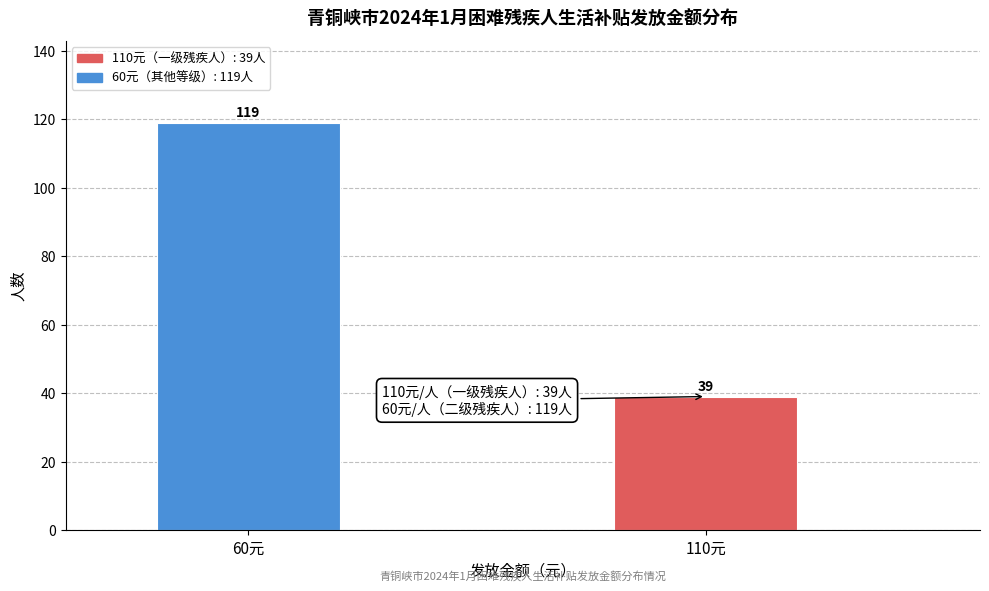

Reading left to right, transcribe all the data shown in this chart.

60元=119	110元=39